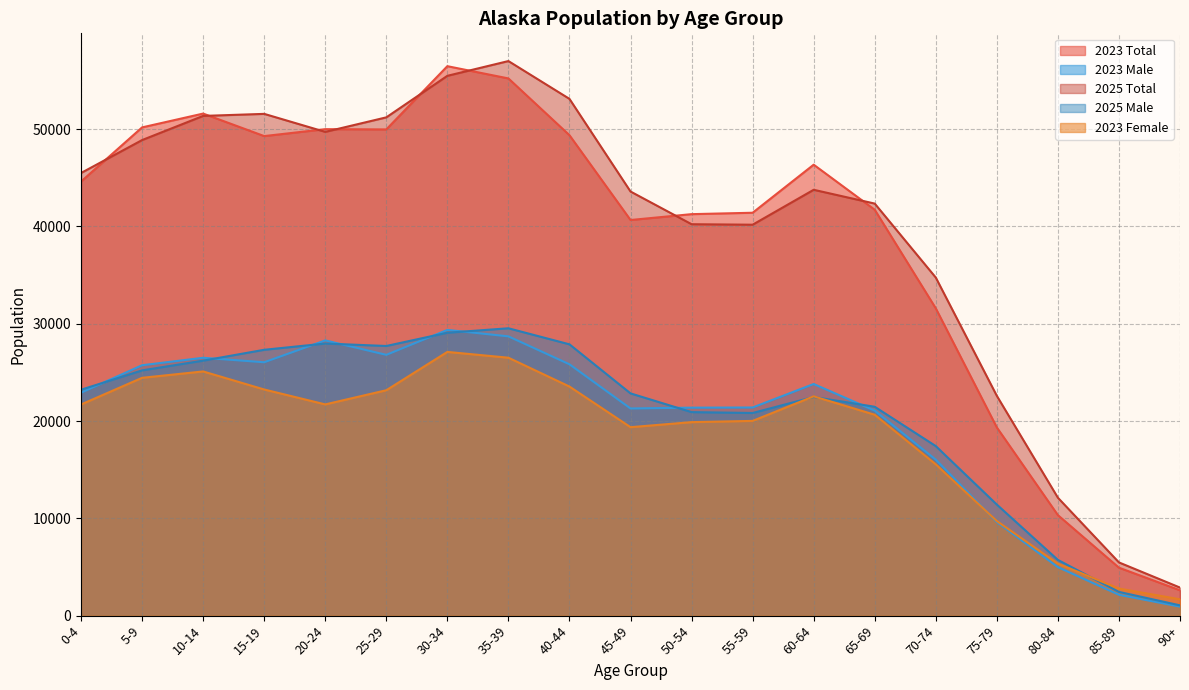

At which label does 2025 Total reach its peak?

35-39